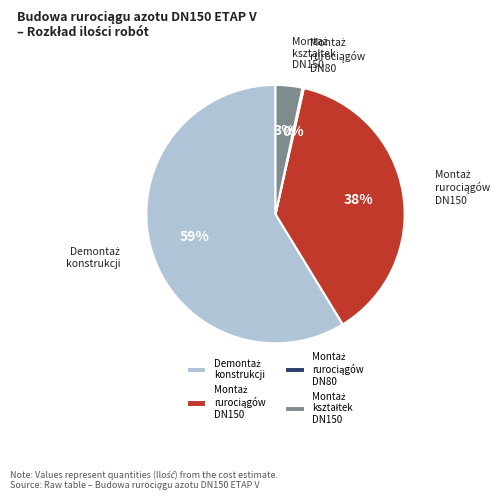

To the nearest percent, what is the difference between the largest and smallest slice percentages?

59%